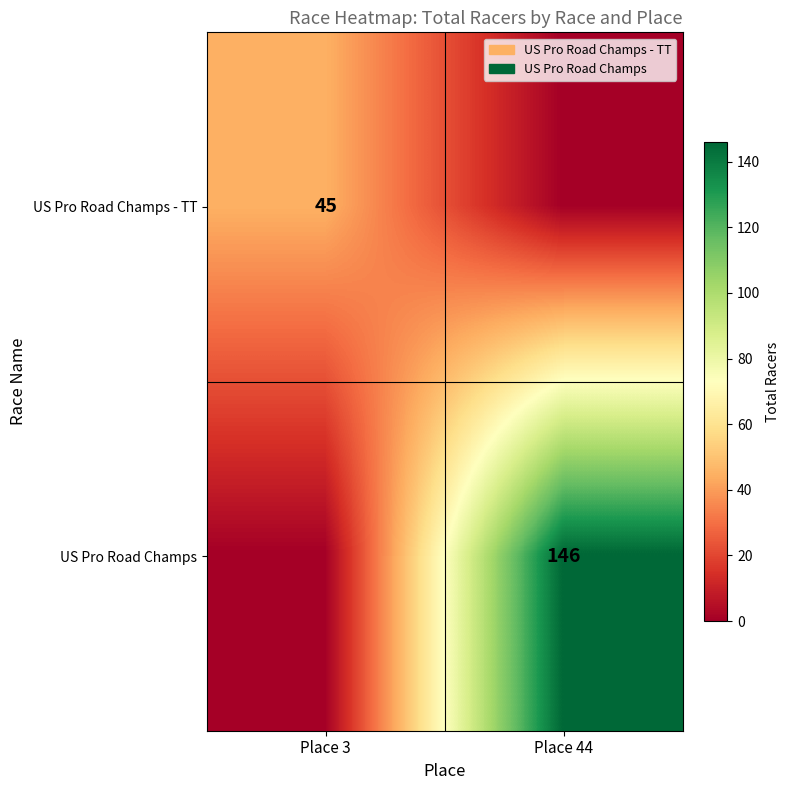

The value of US Pro Road Champs at Place 44 is 146. True or false?

True